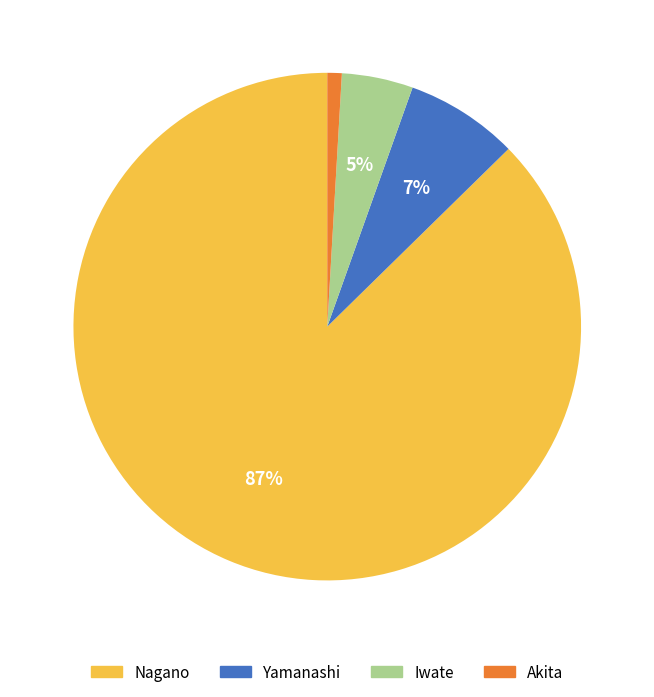

Which has a higher value, Akita or Iwate?

Iwate